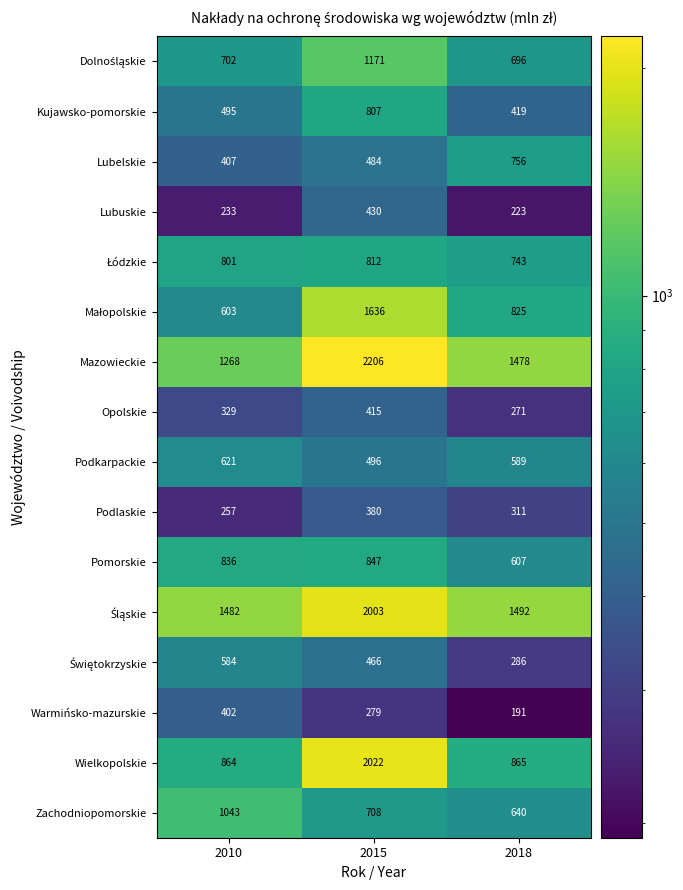

Between 2010 and 2018, which series saw the biggest shift?

Zachodniopomorskie